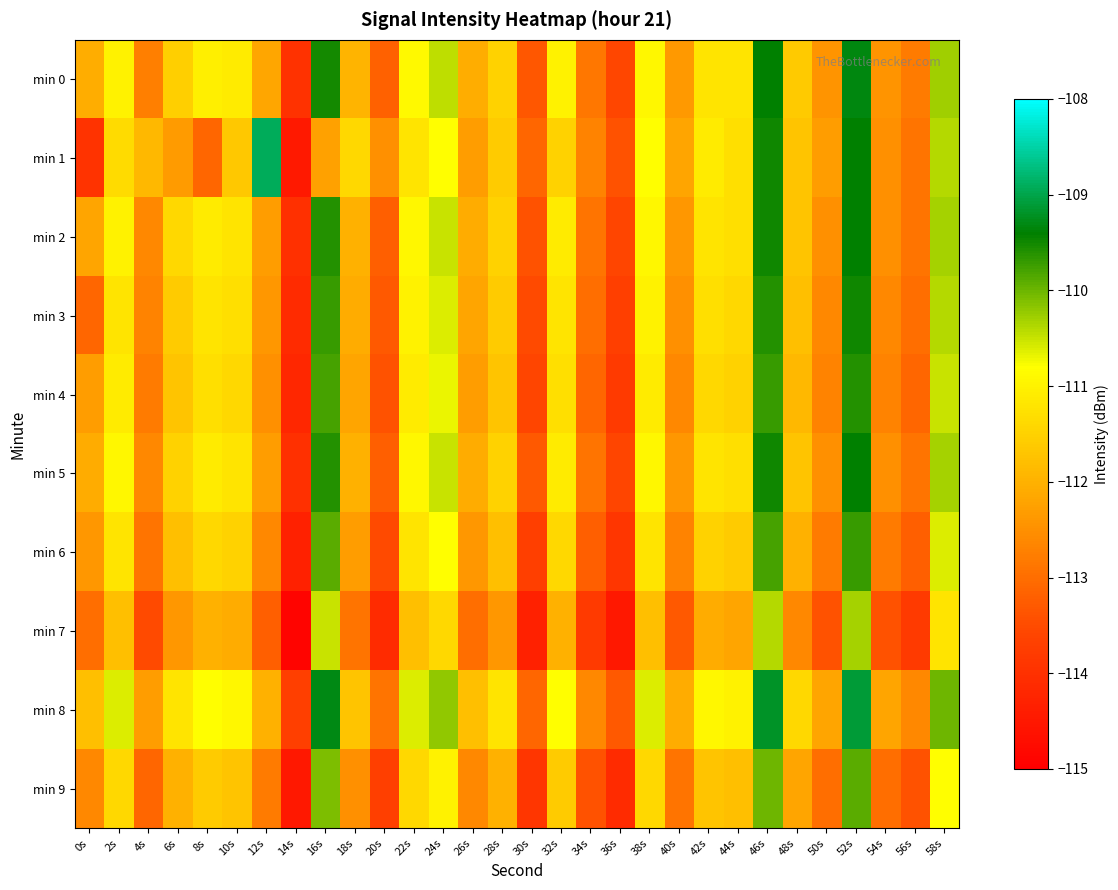

What is the difference between the highest and lowest values at 52s?

1.2